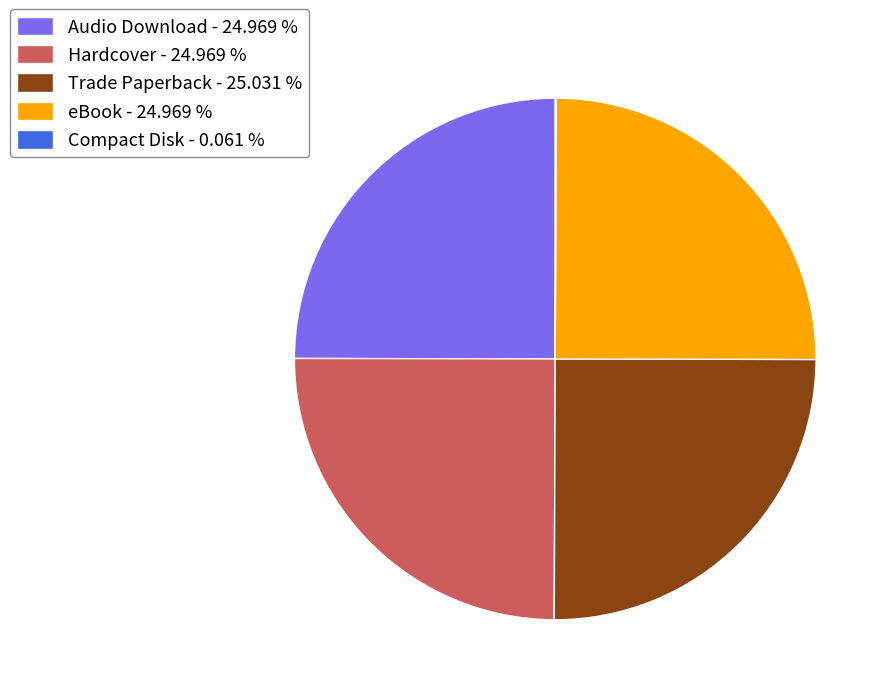

What is the ratio of the value at eBook - 24.969 % to the value at Audio Download - 24.969 %?

1.0